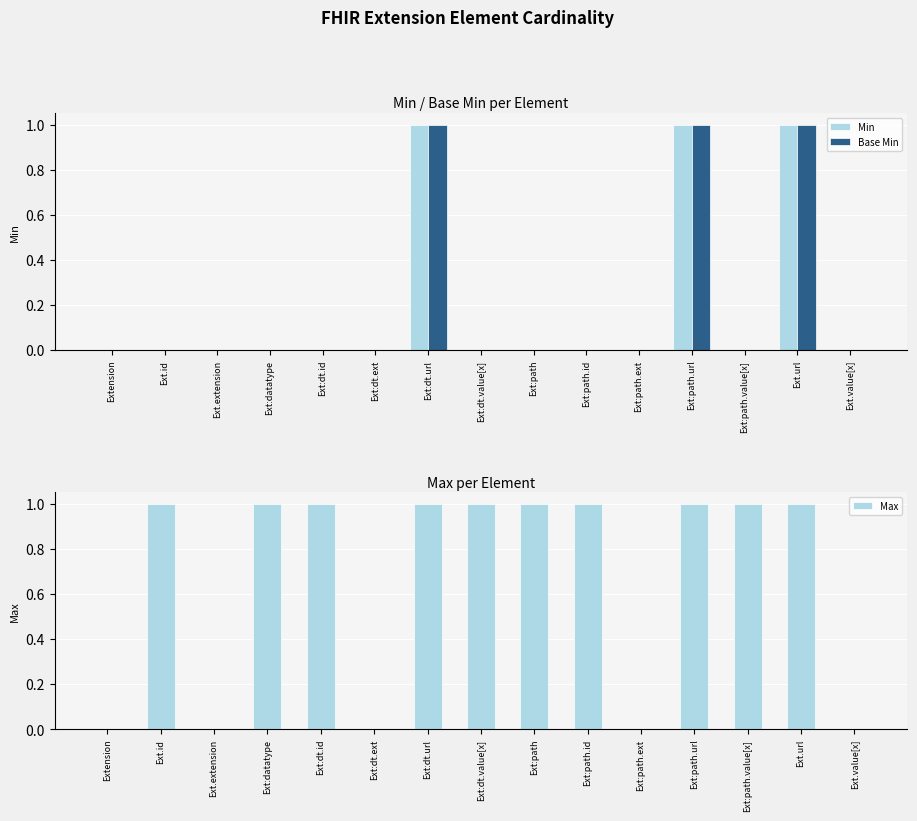

The value of Min at Ext:path.ext is 0. True or false?

True